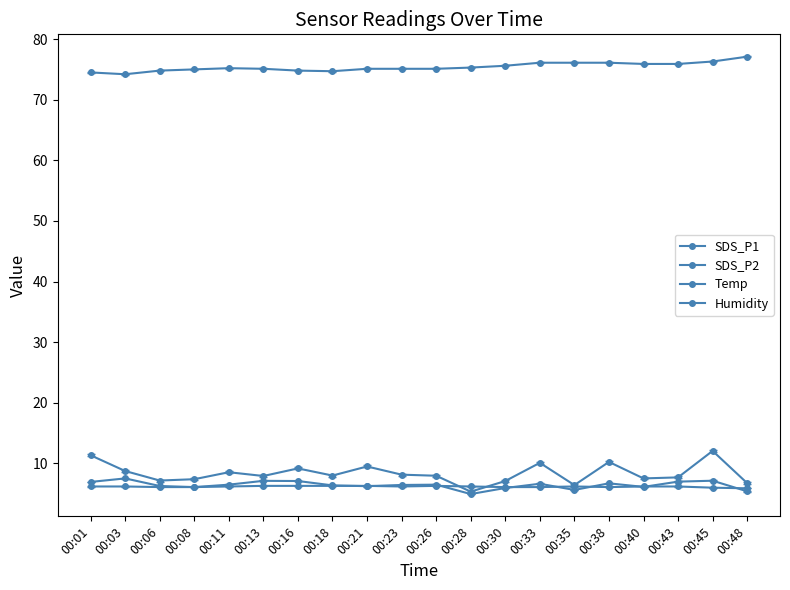

Reading left to right, extract all data points from this chart.

SDS_P1: 00:01=11.3	00:03=8.8	00:06=7.2	00:08=7.4	00:11=8.6	00:13=7.9	00:16=9.2	00:18=8.0	00:21=9.5	00:23=8.2	00:26=8.0	00:28=5.3	00:30=7.1	00:33=10.1	00:35=6.4	00:38=10.2	00:40=7.5	00:43=7.7	00:45=12.1	00:48=6.8
SDS_P2: 00:01=7.0	00:03=7.5	00:06=6.3	00:08=6.1	00:11=6.5	00:13=7.1	00:16=7.1	00:18=6.4	00:21=6.2	00:23=6.5	00:26=6.5	00:28=5.0	00:30=6.0	00:33=6.7	00:35=5.6	00:38=6.7	00:40=6.1	00:43=7.0	00:45=7.2	00:48=5.4
Temp: 00:01=6.2	00:03=6.2	00:06=6.1	00:08=6.1	00:11=6.2	00:13=6.3	00:16=6.3	00:18=6.3	00:21=6.3	00:23=6.2	00:26=6.3	00:28=6.2	00:30=6.1	00:33=6.1	00:35=6.2	00:38=6.1	00:40=6.2	00:43=6.2	00:45=6.0	00:48=5.9
Humidity: 00:01=74.5	00:03=74.2	00:06=74.8	00:08=75.0	00:11=75.2	00:13=75.1	00:16=74.8	00:18=74.7	00:21=75.1	00:23=75.1	00:26=75.1	00:28=75.3	00:30=75.6	00:33=76.1	00:35=76.1	00:38=76.1	00:40=75.9	00:43=75.9	00:45=76.3	00:48=77.1